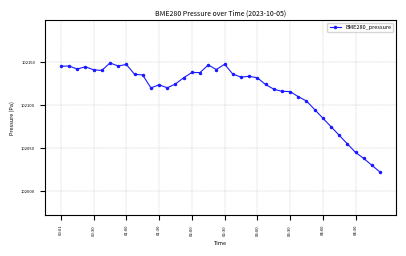

What is the smallest value displayed?

102022.0